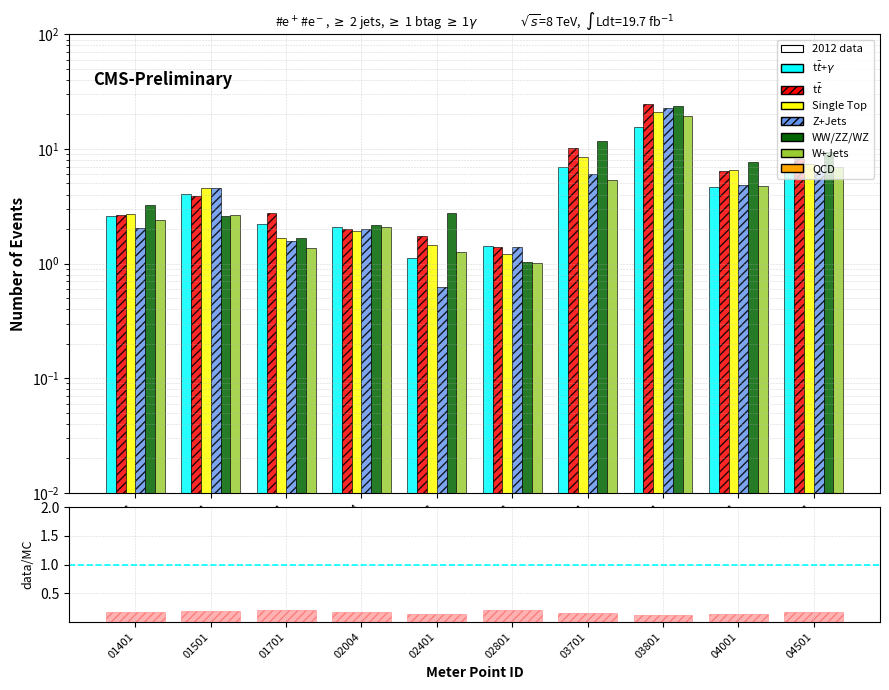

Which series has the largest total across all categories?

WW/ZZ/WZ